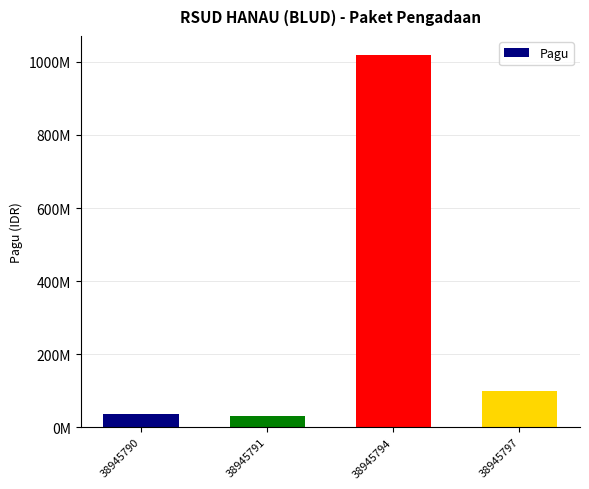

List the labels in order of value, largest first.

38945794, 38945797, 38945790, 38945791